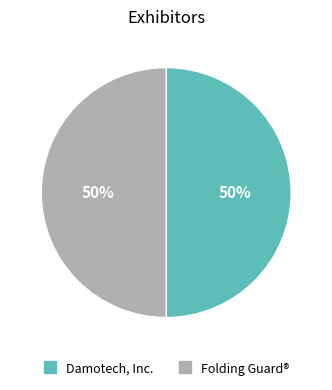

The Folding Guard® slice represents 50% of the pie. True or false?

True